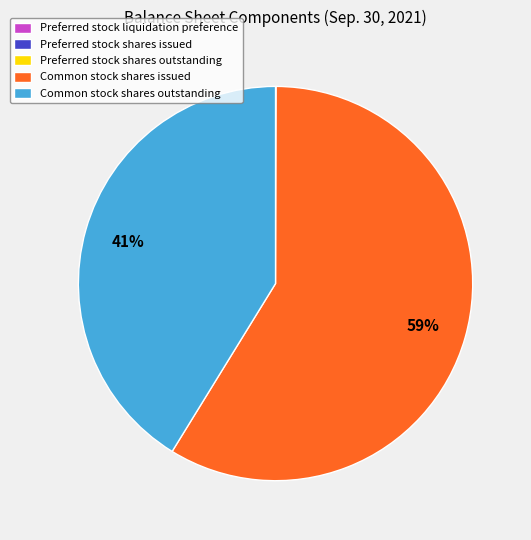

Is there a majority slice in this chart?

Yes